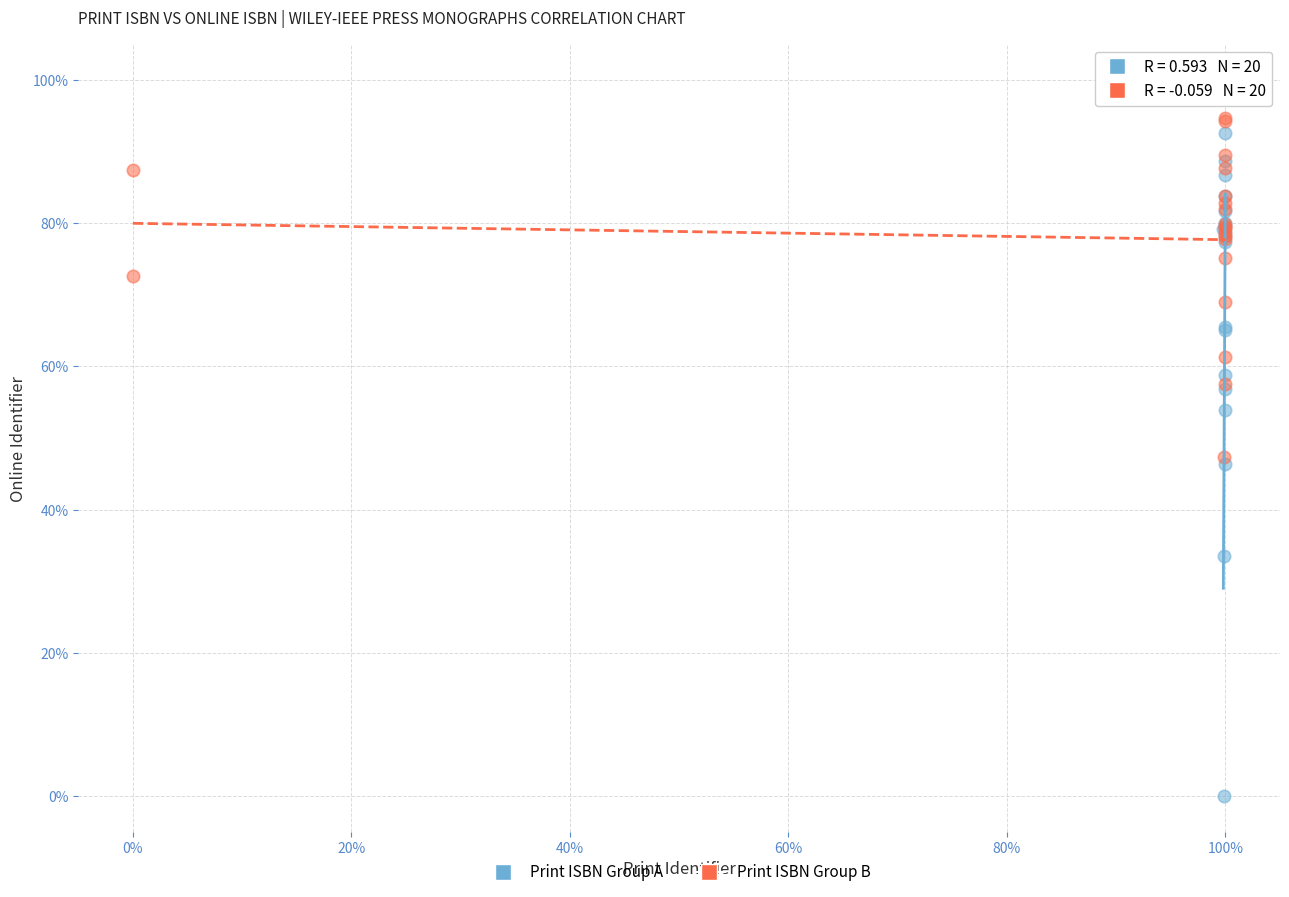

What are all the series names shown in the legend?

Print ISBN Group A, Print ISBN Group B